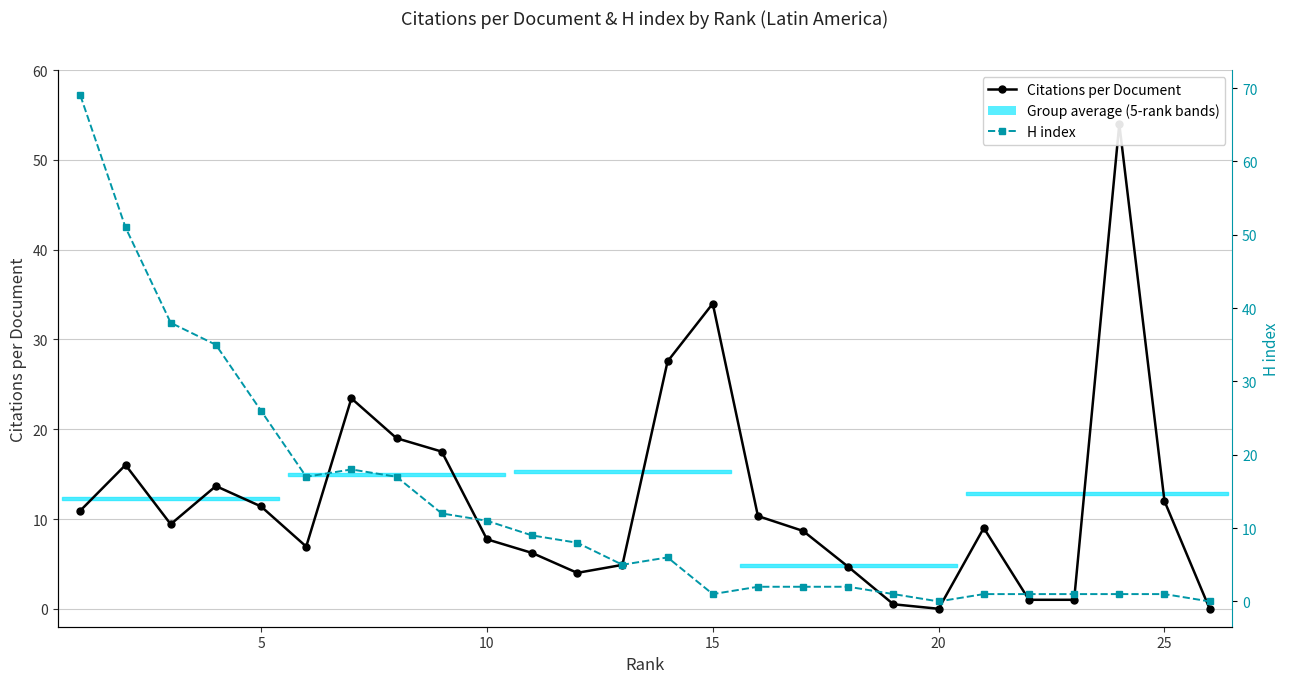

Which series changed the most between 5 and 10?

H index